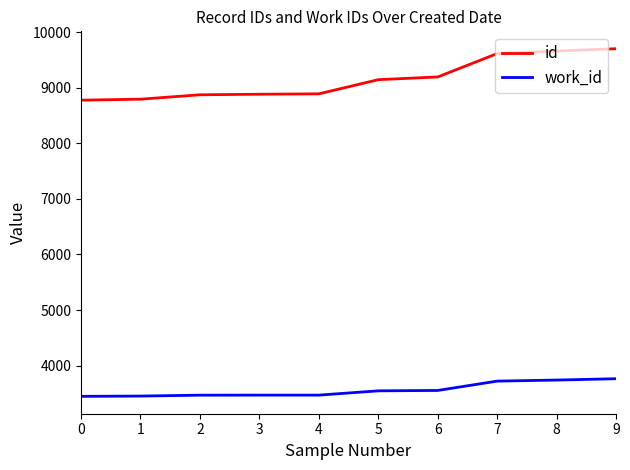

True or false: id and work_id intersect in this chart.

False